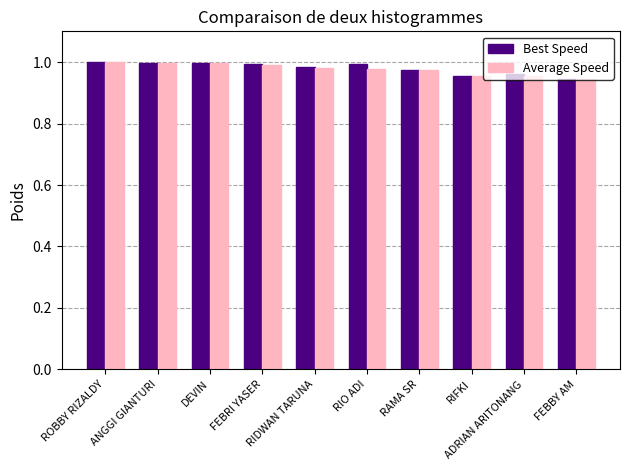

What is the sum of all Best Speed values?

9.8